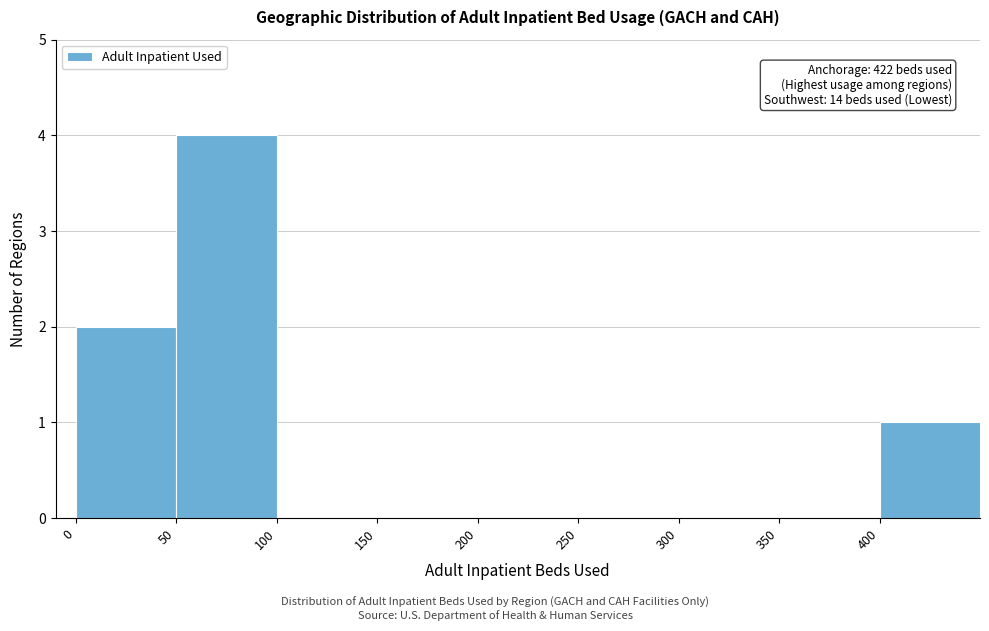

Over which range of the x-axis is the bar tallest?

50 to 100